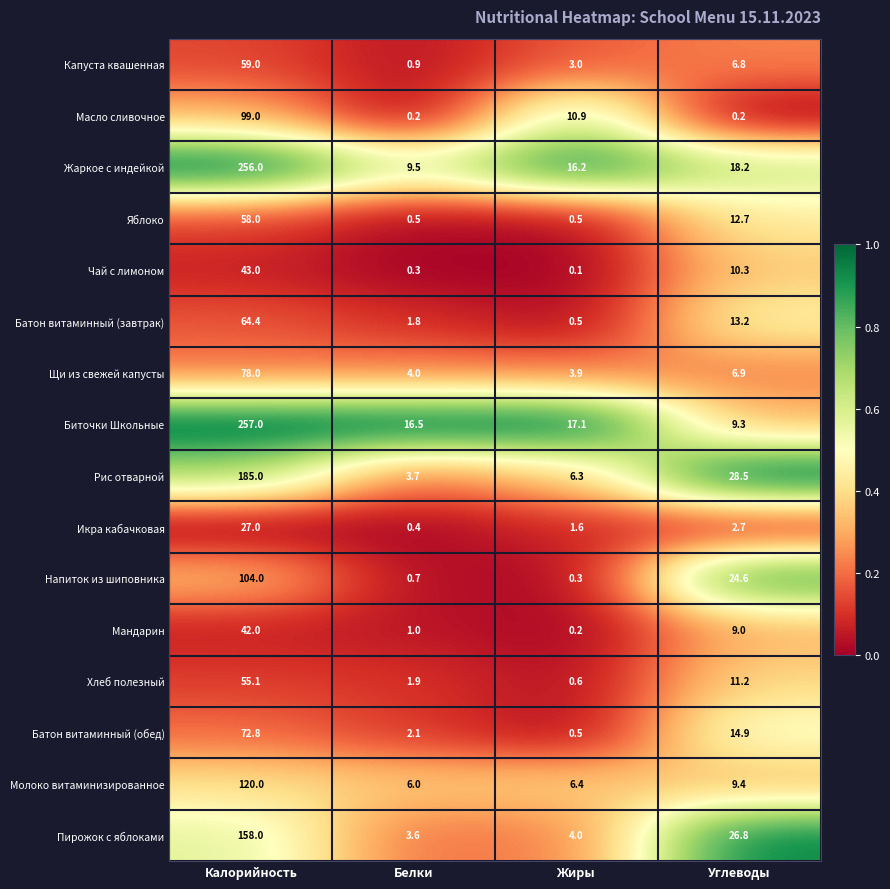

Which category has the lowest value in the Пирожок с яблоками series?

Белки